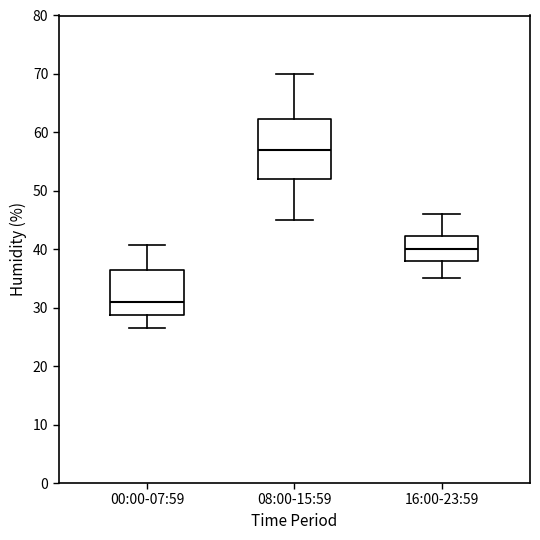

Reading left to right, transcribe this box plot: for each box, give where its median line is, the range the box spans, and where its two whiskers end, as read against the y-axis. The values are not printed on the chart, so give them approximately, as read against the axis.

00:00-07:59: median 31, box 29 to 36, whiskers 27 to 41
08:00-15:59: median 57, box 52 to 62, whiskers 45 to 70
16:00-23:59: median 40, box 38 to 42, whiskers 35 to 46